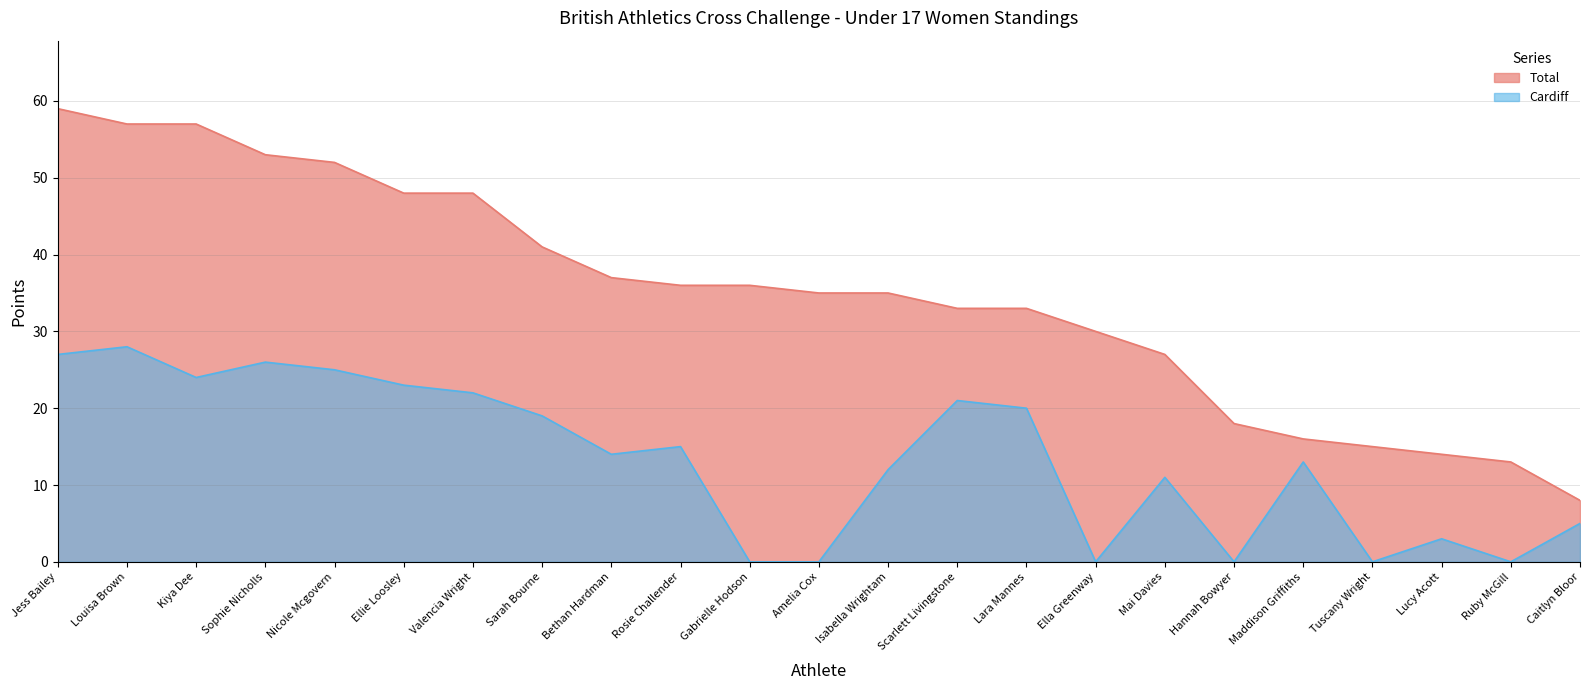

Rank the categories by Total value from lowest to highest.

Caitlyn Bloor, Ruby McGill, Lucy Acott, Tuscany Wright, Maddison Griffiths, Hannah Bowyer, Mai Davies, Ella Greenway, Scarlett Livingstone, Lara Mannes, Amelia Cox, Isabella Wrightam, Rosie Challender, Gabrielle Hodson, Bethan Hardman, Sarah Bourne, Ellie Loosley, Valencia Wright, Nicole Mcgovern, Sophie Nicholls, Louisa Brown, Kiya Dee, Jess Bailey